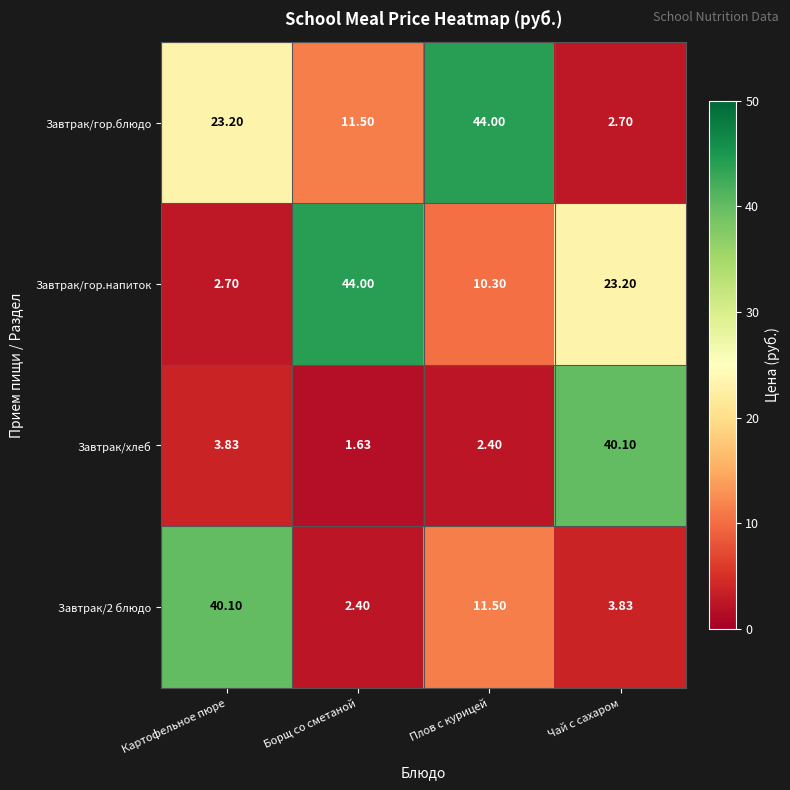

Which category has the lowest value in the Завтрак/гор.блюдо series?

Чай с сахаром